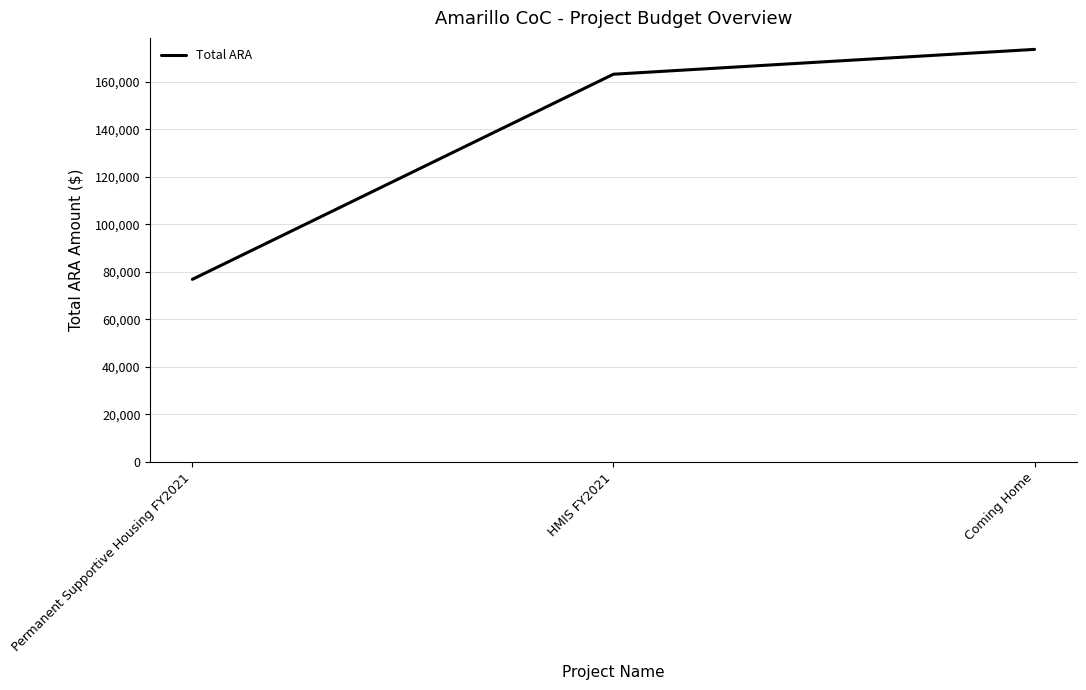

Is this an area chart (filled region under the line)?

No